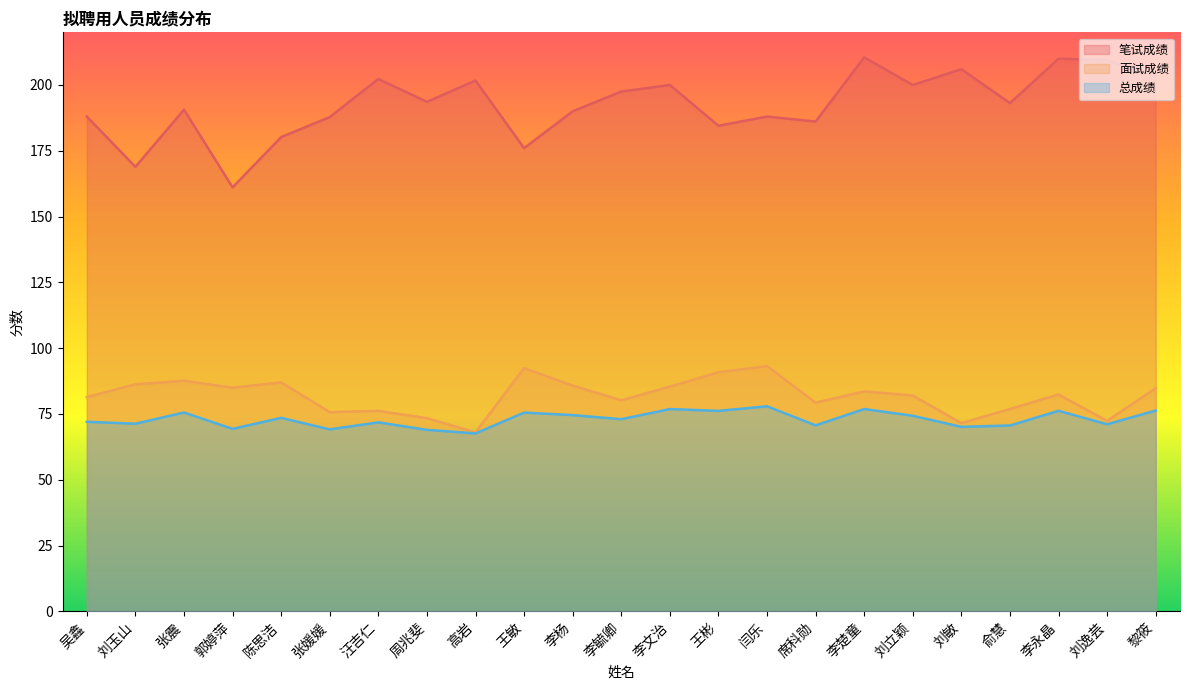

Is it true that 面试成绩 equals 146.5 at 陈思洁?

False